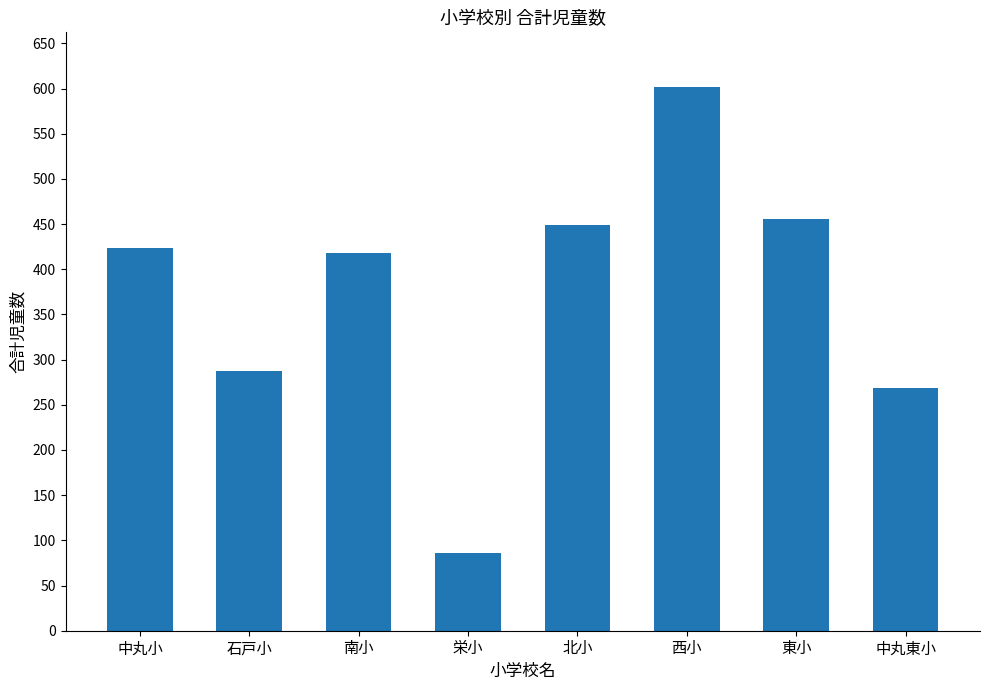

Does the chart contain any negative values?

No